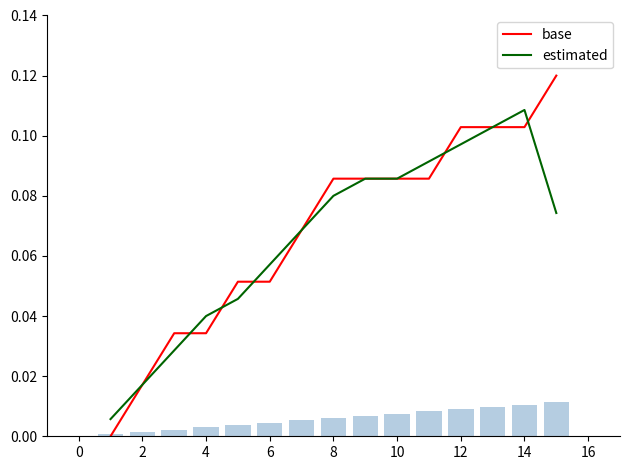

At which label does estimated reach its peak?

14